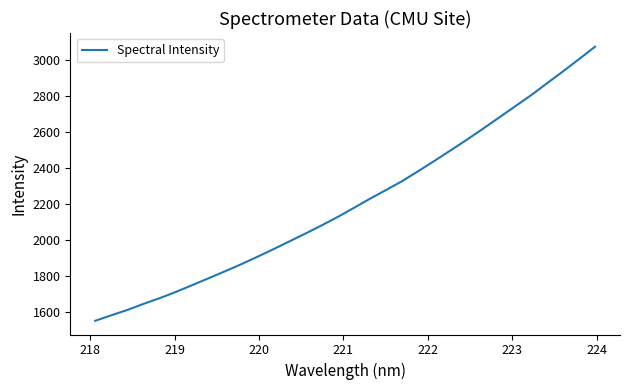

What is the difference between the maximum and minimum values?

1522.6